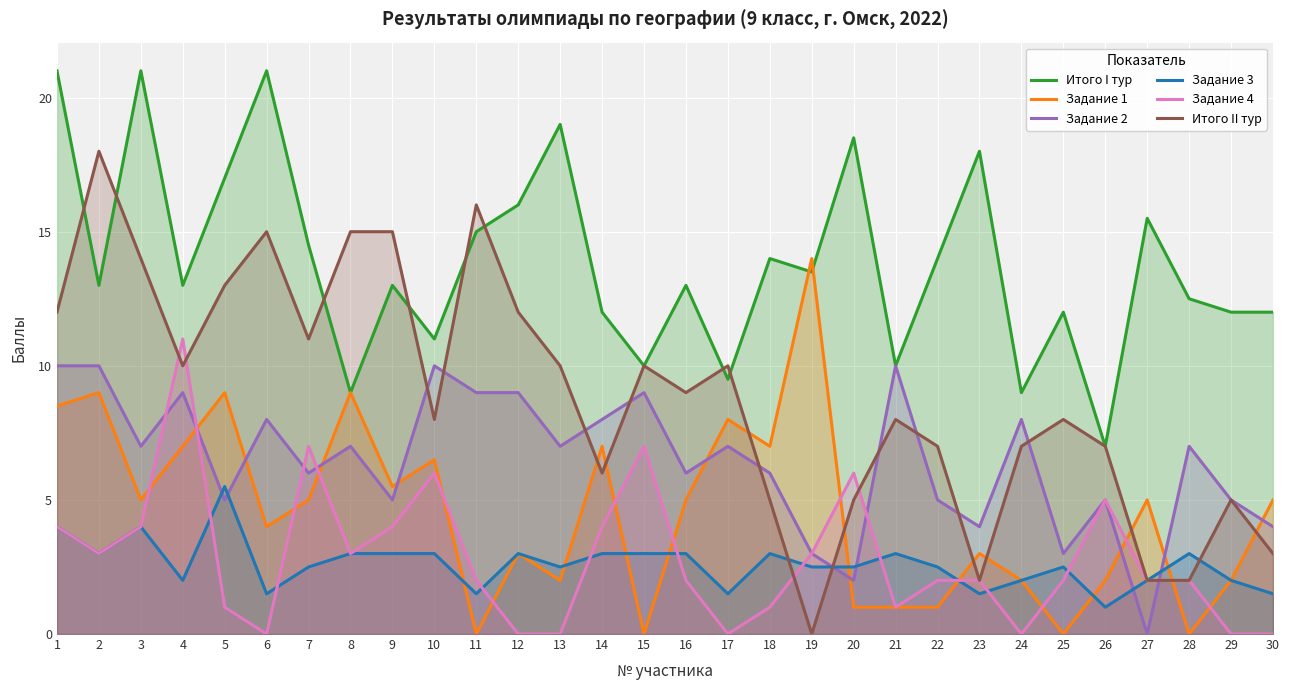

The value of Итого II тур at 19 is 11.8. True or false?

False